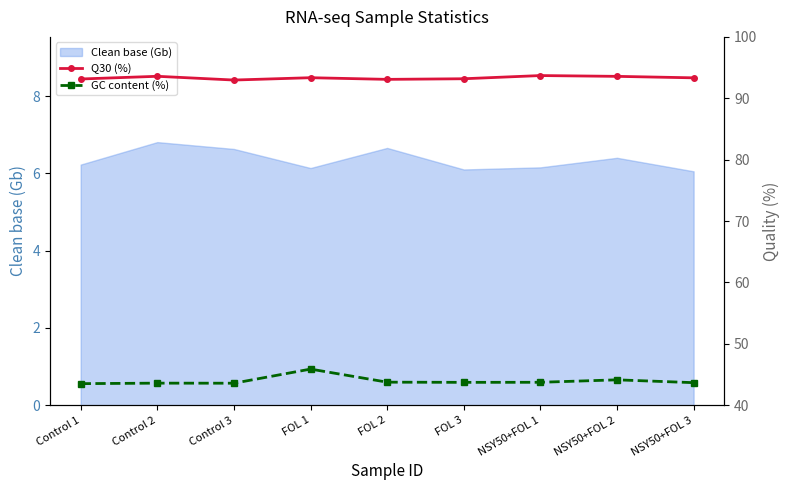

What is the average value of the GC content (%) series?

44.0